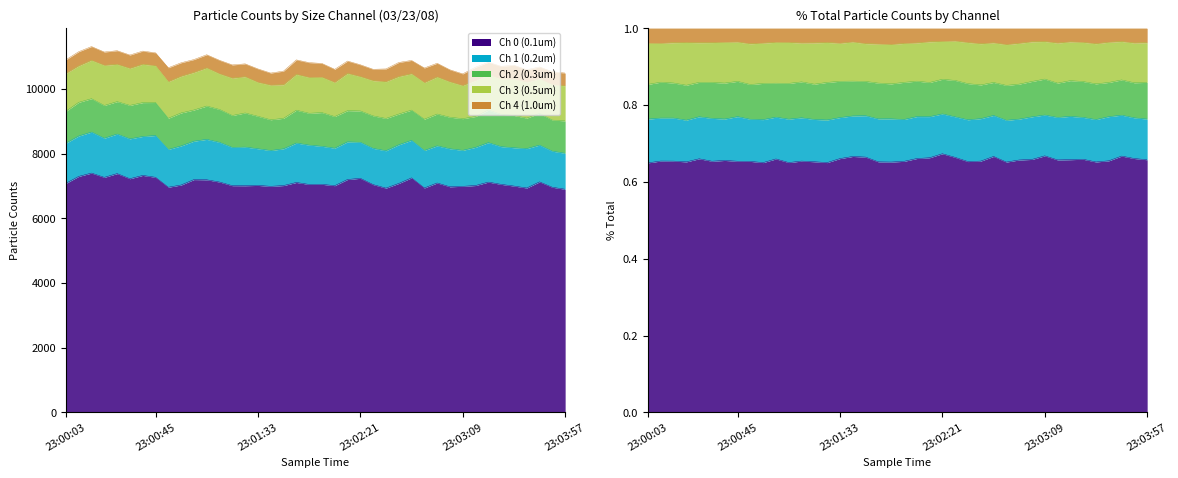

Reading right to left, what are all the values shown in this chart?

Counts/Channel 0 (0.1um): 23:03:57=6903	23:03:51=6963	23:03:45=7130	23:03:39=6941	23:03:33=7001	23:03:27=7053	23:03:21=7123	23:03:15=7017	23:03:09=6993	23:03:03=6978	23:02:57=7096	23:02:51=6942	23:02:45=7254	23:02:39=7081	23:02:33=6937	23:02:27=7046	23:02:21=7240	23:02:15=7204	23:02:09=7013	23:02:03=7054	23:01:57=7051	23:01:51=7112	23:01:45=7016	23:01:39=6993	23:01:33=7020	23:01:27=7011	23:01:21=7013	23:01:15=7125	23:01:09=7195	23:01:03=7201	23:00:57=7033	23:00:51=6965	23:00:45=7272	23:00:39=7330	23:00:33=7228	23:00:27=7386	23:00:21=7270	23:00:15=7402	23:00:09=7300	23:00:03=7085
Counts/Channel 1 (0.2um): 23:03:57=1112	23:03:51=1116	23:03:45=1138	23:03:39=1218	23:03:33=1185	23:03:27=1167	23:03:21=1221	23:03:15=1181	23:03:09=1113	23:03:03=1176	23:02:57=1149	23:02:51=1159	23:02:45=1162	23:02:39=1196	23:02:33=1156	23:02:27=1120	23:02:21=1115	23:02:15=1164	23:02:09=1159	23:02:03=1176	23:01:57=1217	23:01:51=1219	23:01:45=1137	23:01:39=1107	23:01:33=1135	23:01:27=1196	23:01:21=1183	23:01:15=1228	23:01:09=1250	23:01:03=1188	23:00:57=1210	23:00:51=1169	23:00:45=1292	23:00:39=1205	23:00:33=1233	23:00:27=1225	23:00:21=1210	23:00:15=1269	23:00:09=1249	23:00:03=1243
Counts/Channel 2 (0.3um): 23:03:57=1002	23:03:51=962	23:03:45=981	23:03:39=944	23:03:33=999	23:03:27=1000	23:03:21=1008	23:03:15=954	23:03:09=980	23:03:03=976	23:02:57=984	23:02:51=968	23:02:45=935	23:02:39=951	23:02:33=1000	23:02:27=1006	23:02:21=970	23:02:15=966	23:02:09=979	23:02:03=1044	23:01:57=985	23:01:51=1017	23:01:45=943	23:01:39=952	23:01:33=1004	23:01:27=1055	23:01:21=988	23:01:15=1018	23:01:09=1031	23:01:03=965	23:00:57=1020	23:00:51=965	23:00:45=1021	23:00:39=1047	23:00:33=1036	23:00:27=1002	23:00:21=1014	23:00:15=1033	23:00:09=1042	23:00:03=986
Counts/Channel 3 (0.5um): 23:03:57=1086	23:03:51=1091	23:03:45=1069	23:03:39=1110	23:03:33=1122	23:03:27=1091	23:03:21=1093	23:03:15=1113	23:03:09=1024	23:03:03=1094	23:02:57=1147	23:02:51=1131	23:02:45=1123	23:02:39=1160	23:02:33=1137	23:02:27=1089	23:02:21=1061	23:02:15=1151	23:02:09=1056	23:02:03=1094	23:01:57=1109	23:01:51=1108	23:01:45=1038	23:01:39=1070	23:01:33=1051	23:01:27=1121	23:01:21=1155	23:01:15=1102	23:01:09=1180	23:01:03=1161	23:00:57=1134	23:00:51=1130	23:00:45=1139	23:00:39=1187	23:00:33=1145	23:00:27=1154	23:00:21=1241	23:00:15=1187	23:00:09=1128	23:00:03=1169
Counts/Channel 4 (1.0um): 23:03:57=393	23:03:51=404	23:03:45=368	23:03:39=385	23:03:33=432	23:03:27=393	23:03:21=383	23:03:15=411	23:03:09=361	23:03:03=373	23:02:57=423	23:02:51=453	23:02:45=413	23:02:39=436	23:02:33=394	23:02:27=352	23:02:21=367	23:02:15=383	23:02:09=405	23:02:03=426	23:01:57=457	23:01:51=448	23:01:45=422	23:01:39=374	23:01:33=415	23:01:27=398	23:01:21=409	23:01:15=418	23:01:09=407	23:01:03=399	23:00:57=418	23:00:51=431	23:00:45=398	23:00:39=407	23:00:33=412	23:00:27=421	23:00:21=412	23:00:15=425	23:00:09=438	23:00:03=424